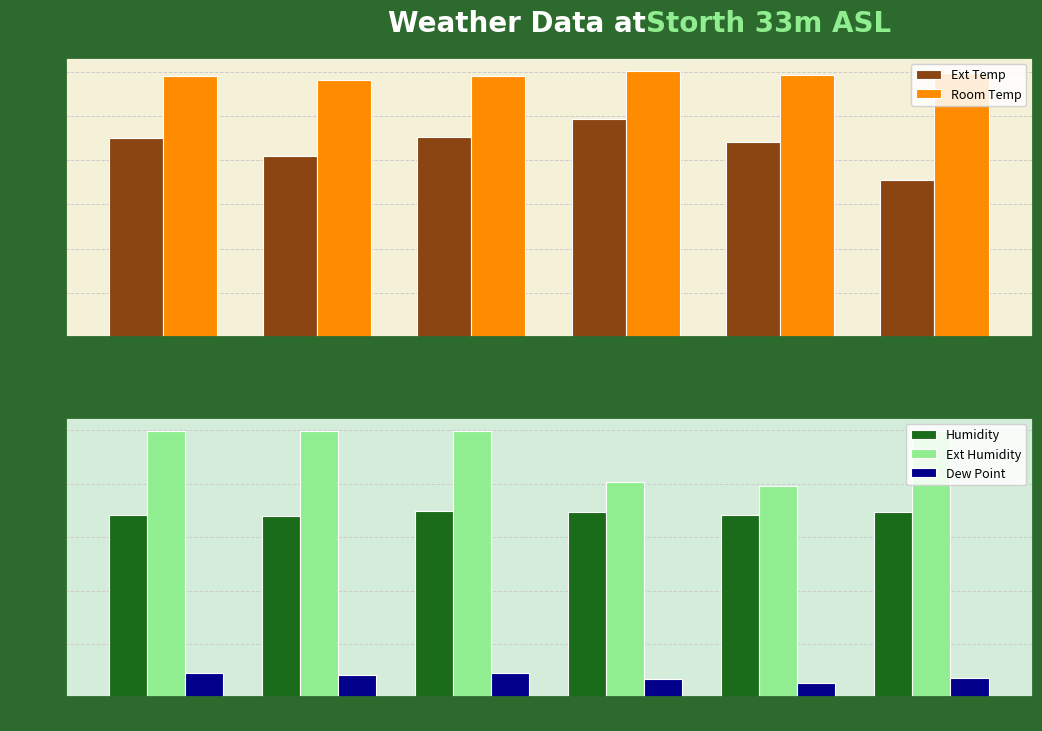

What is the label of the 1st bar from the left?

00:02